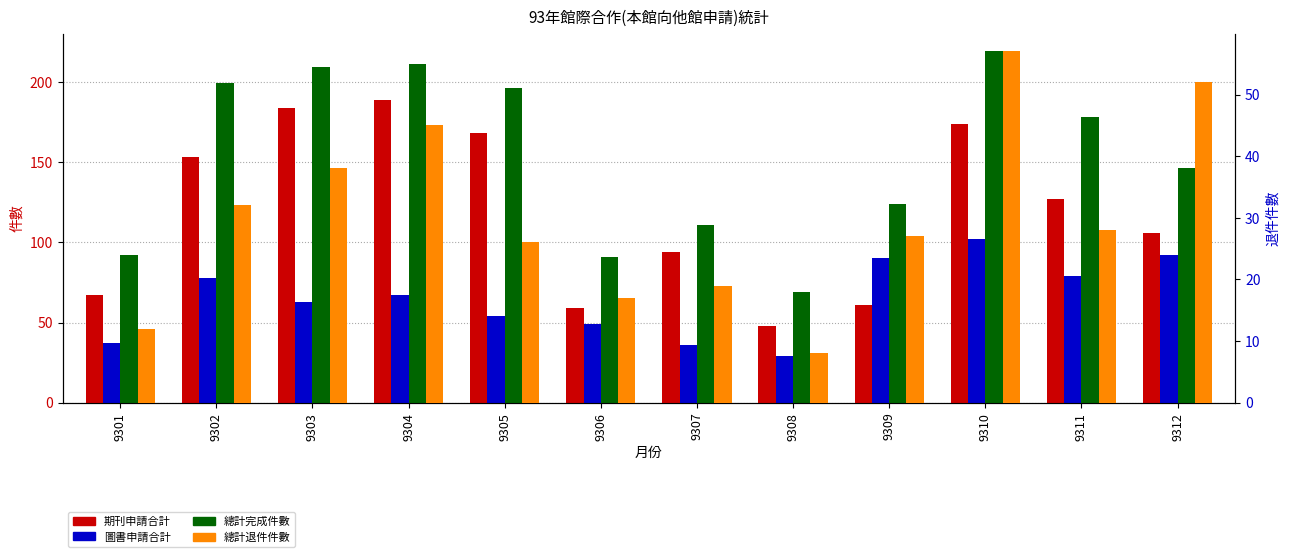

Which label corresponds to the smallest value in the chart?

9308